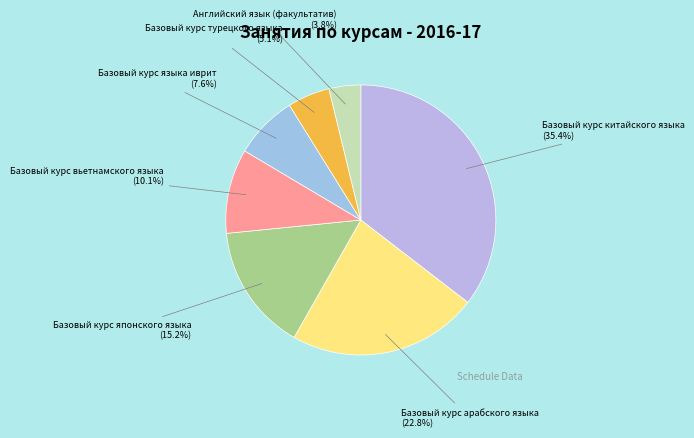

To the nearest percent, what is the difference between the Английский язык (факультатив) and Базовый курс японского языка slice percentages?

11%